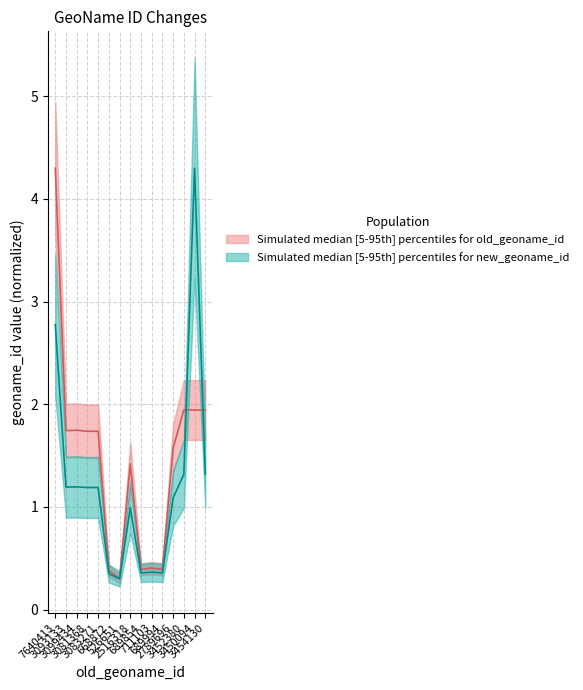

What is the sum of all old_geoname_id values?

22.0